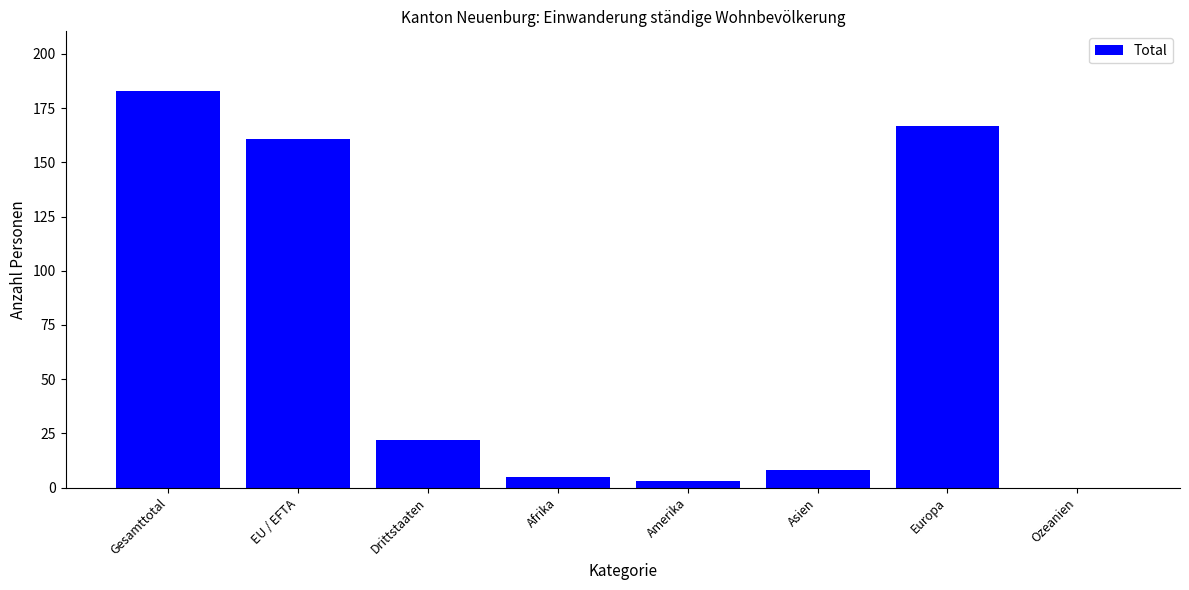

At which category does the chart reach its peak across all series?

Gesamttotal